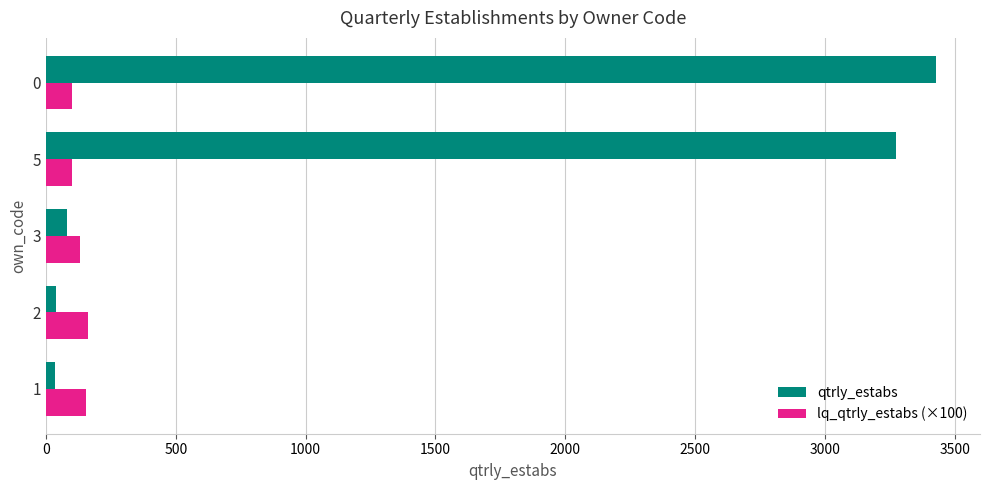

Rank the series by their maximum value, from highest to lowest.

qtrly_estabs, lq_qtrly_estabs (×100)